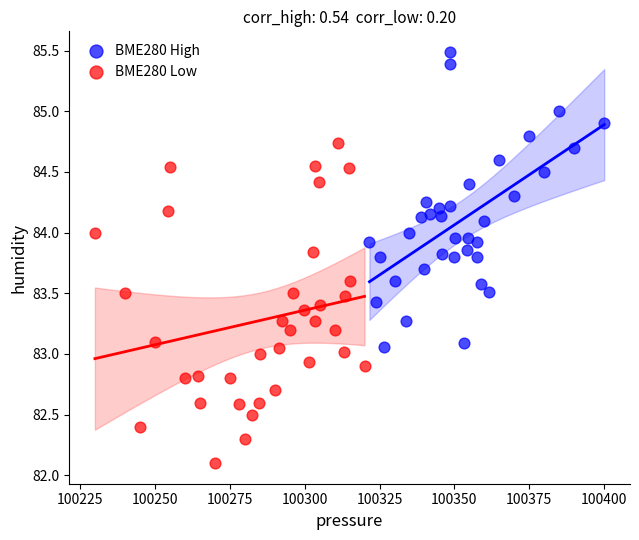

Which series has the widest spread of Y values?

BME280 Low